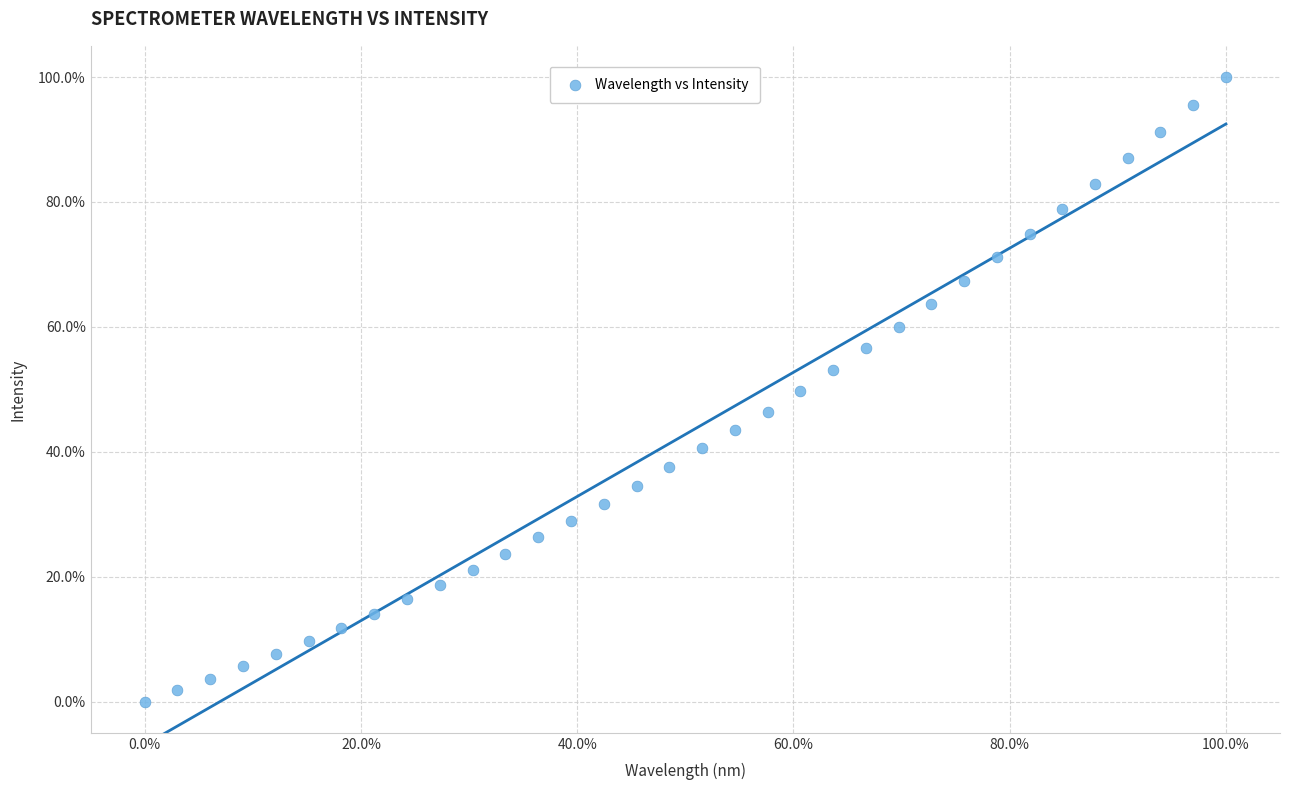

What is the range of X values (max minus min)?

100.0